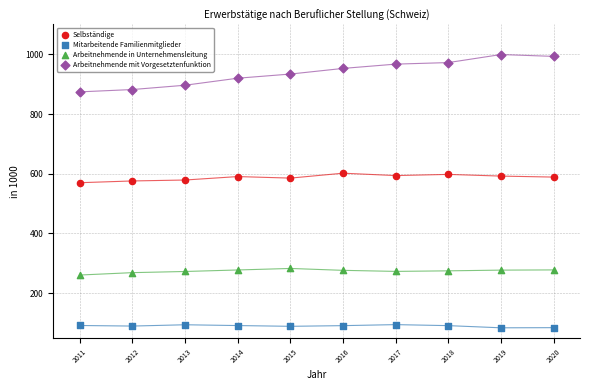

Which series has the largest Y range (max minus min)?

Arbeitnehmende mit Vorgesetztenfunktion